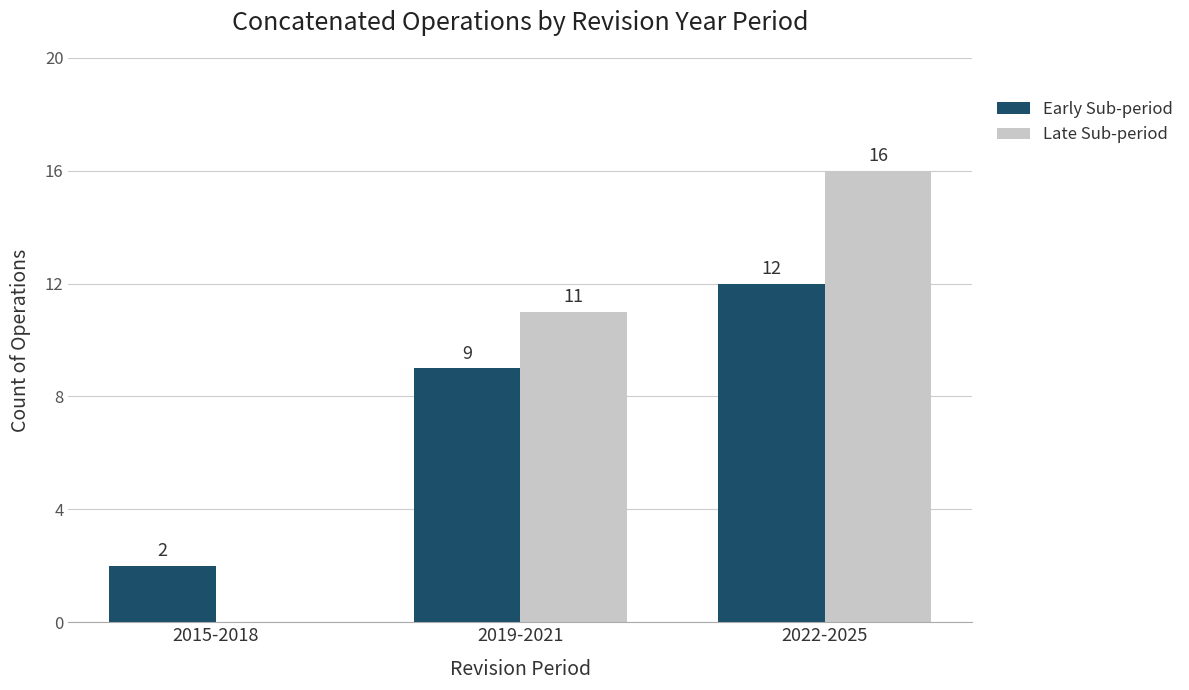

How many data points does each series have?

3